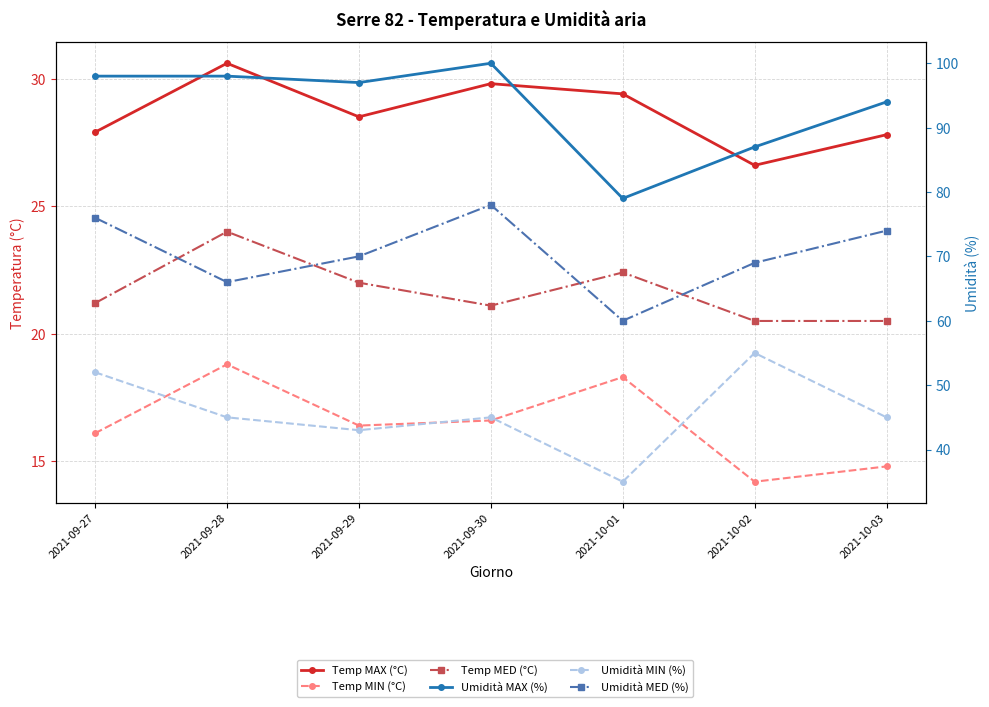

What are all the series names shown in the legend?

Temp MAX (°C), Temp MIN (°C), Temp MED (°C), Umidità MAX (%), Umidità MIN (%), Umidità MED (%)